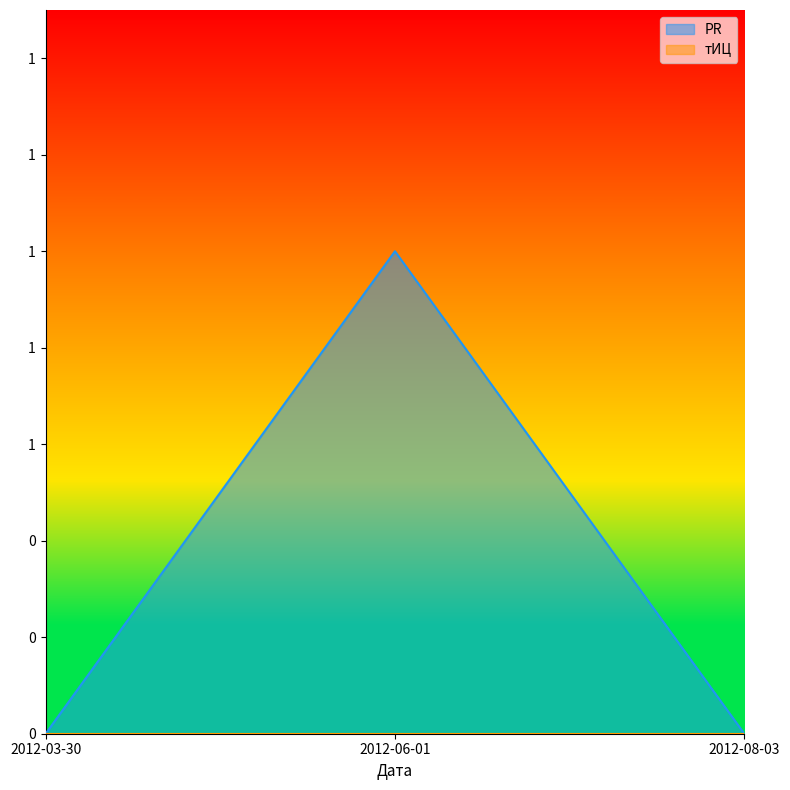

List the labels in order of value, largest first.

2012-06-01, 2012-03-30, 2012-08-03